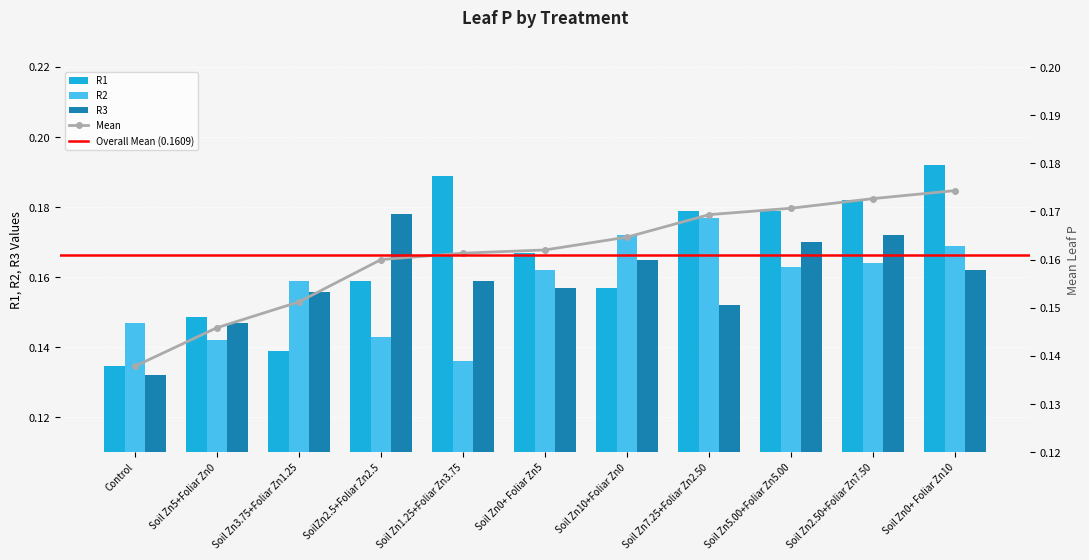

What is the lowest value of the R2 series?

0.1